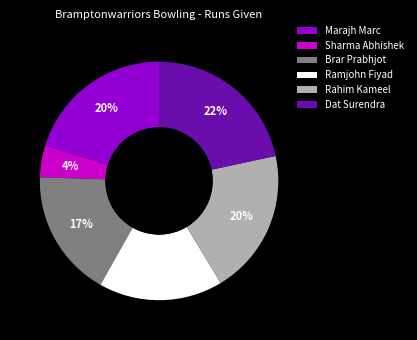

What is the largest slice in the pie chart?

Dat Surendra